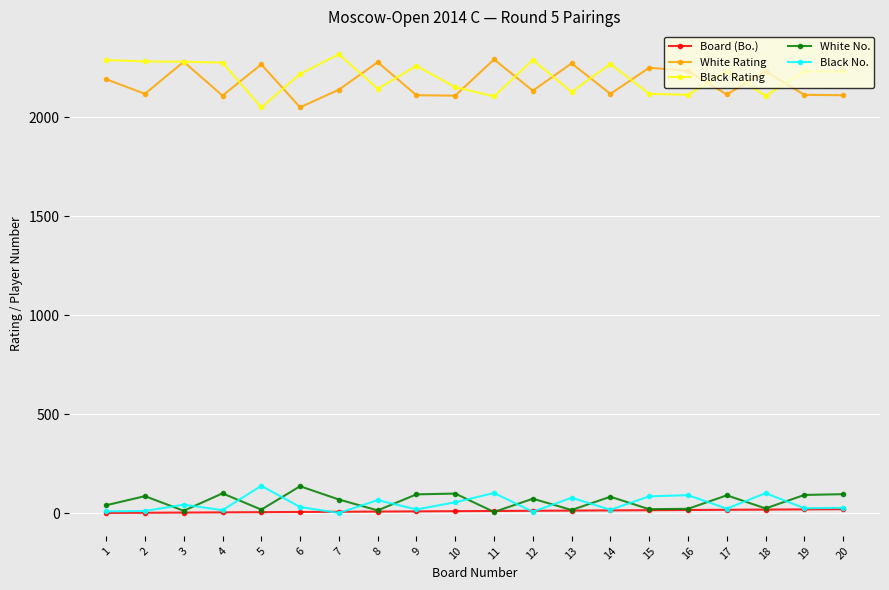

What is the maximum value for White No.?

136